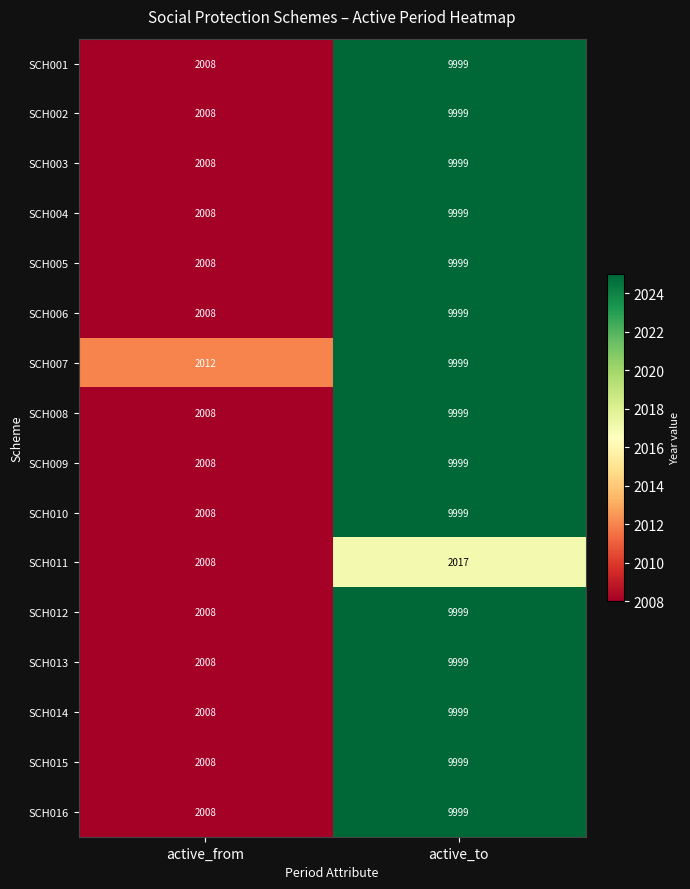

How many distinct data groups are displayed?

16